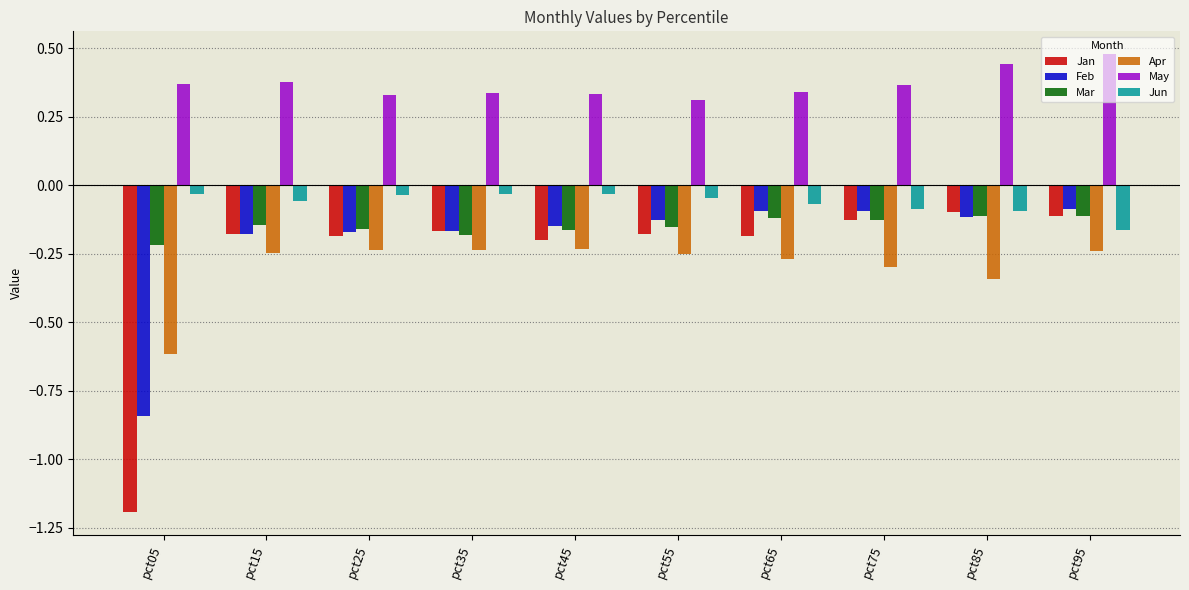

What is the smallest value displayed?

-1.2